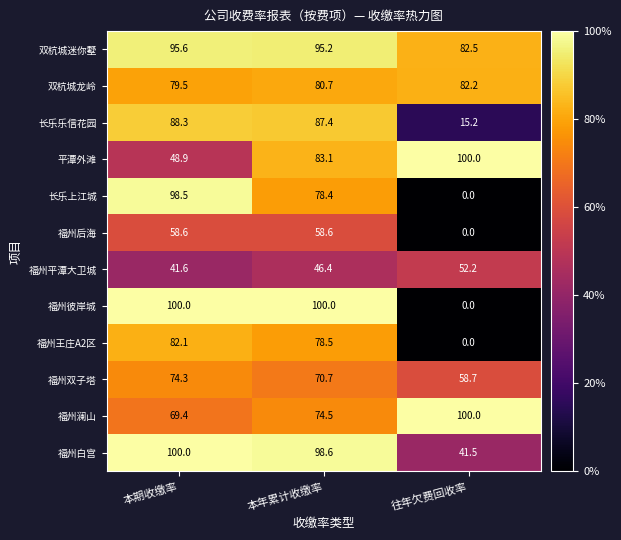

What is the spread (max minus min) of values at 本年累计收缴率?

53.6